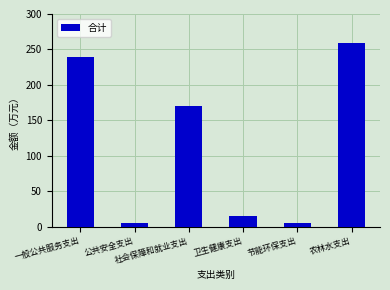

What is the label of the 2nd bar from the left?

公共安全支出